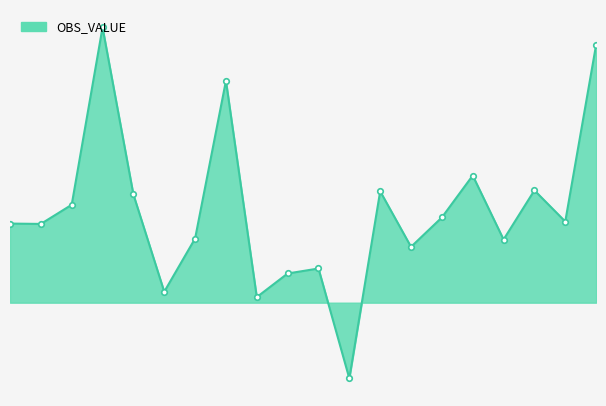

What is the value of the 17th point from the left?

1794